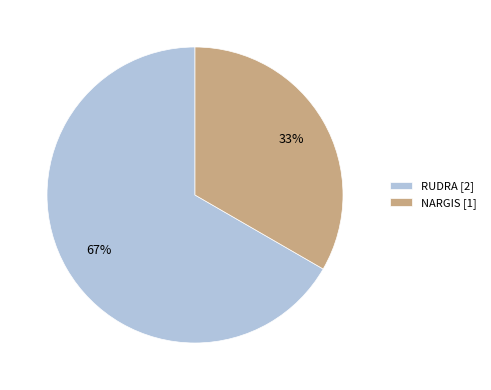

The NARGIS slice represents 33% of the pie. True or false?

True